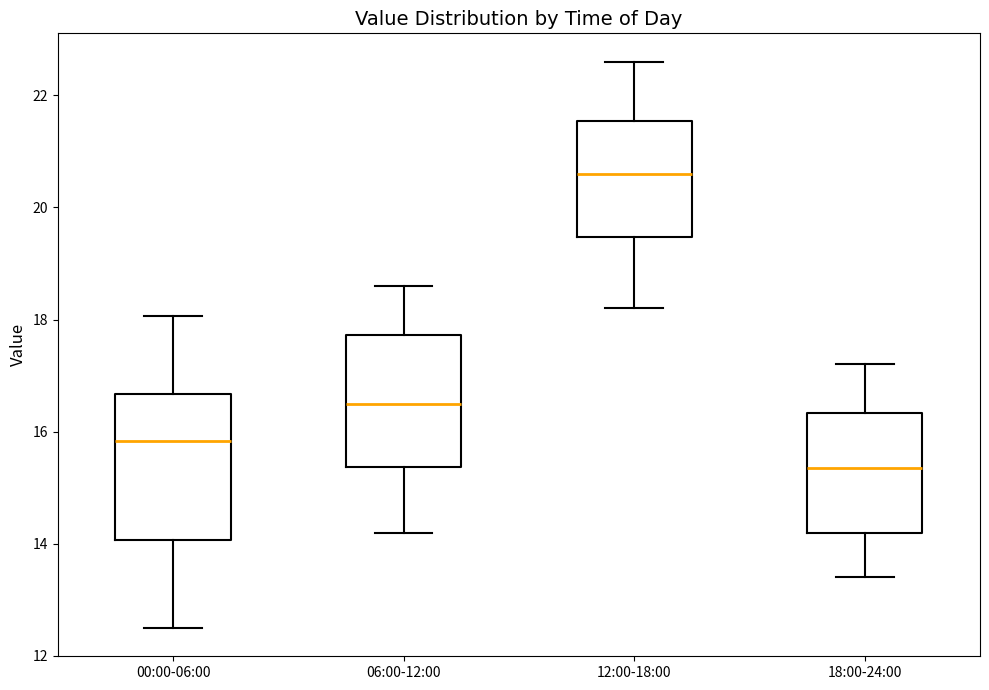

Which box's median line is the highest?

12:00-18:00